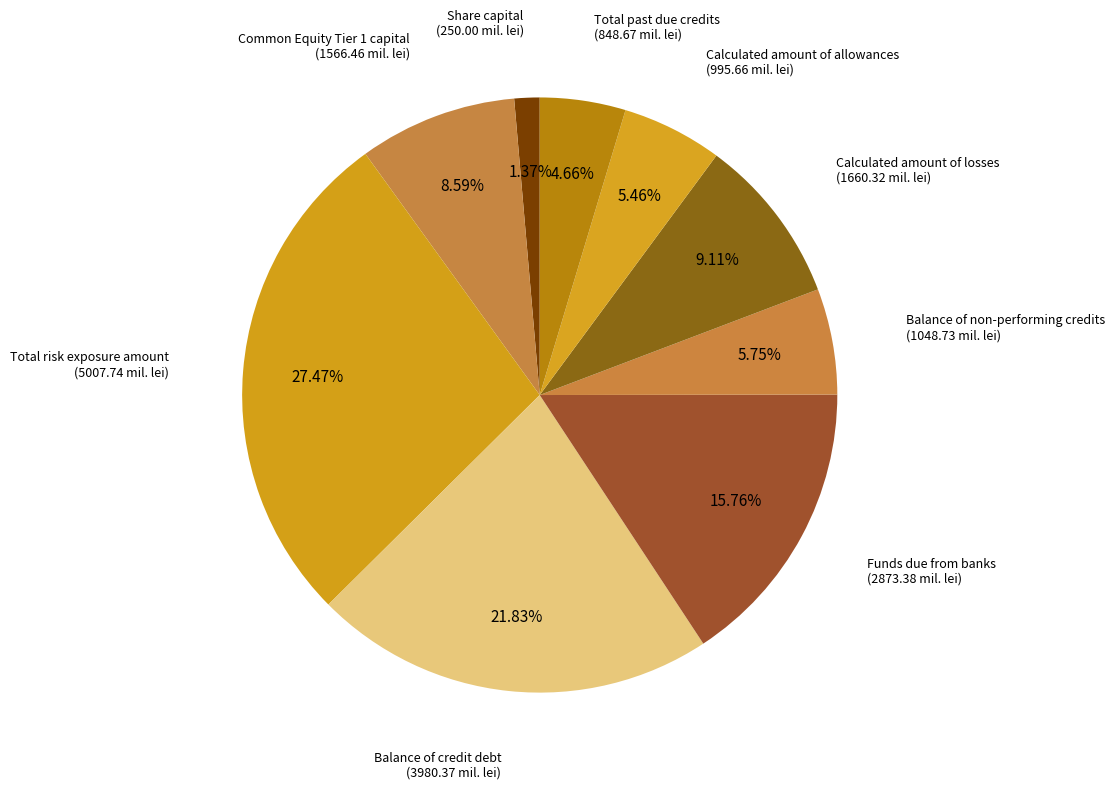

To the nearest percent, what is the average slice percentage?

11%